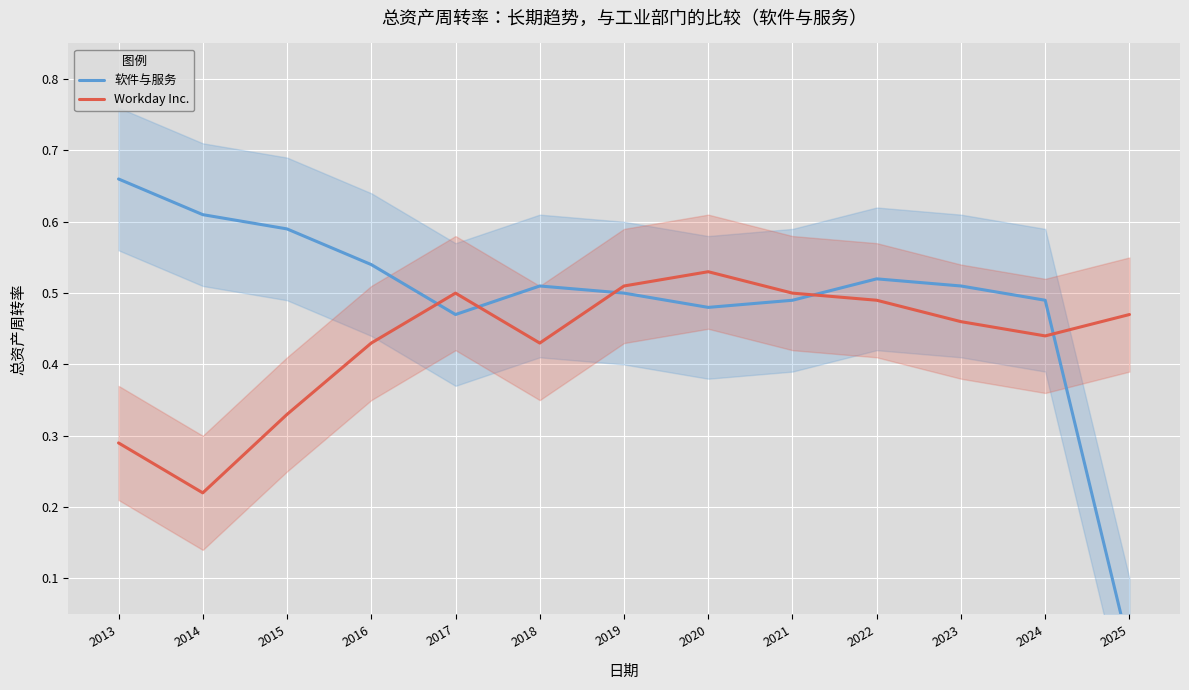

Reading left to right, list all the values displayed in this chart.

软件与服务: 2013=0.7	2014=0.6	2015=0.6	2016=0.5	2017=0.5	2018=0.5	2019=0.5	2020=0.5	2021=0.5	2022=0.5	2023=0.5	2024=0.5	2025=0.0
Workday Inc.: 2013=0.3	2014=0.2	2015=0.3	2016=0.4	2017=0.5	2018=0.4	2019=0.5	2020=0.5	2021=0.5	2022=0.5	2023=0.5	2024=0.4	2025=0.5